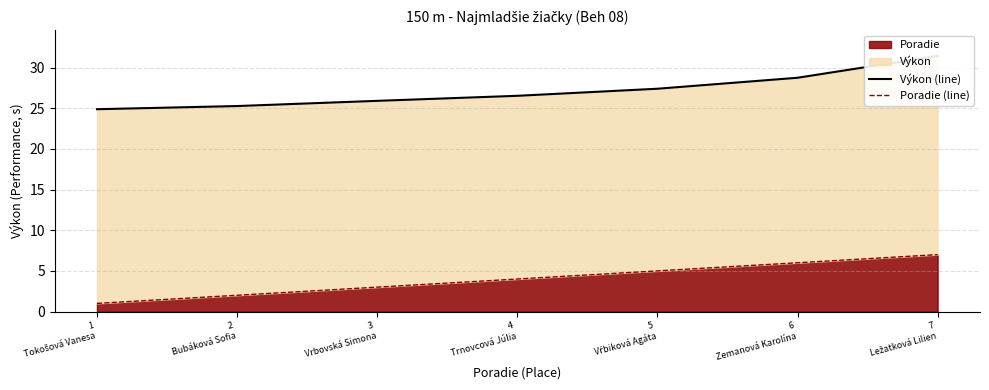

Count the number of categories in the chart.

7